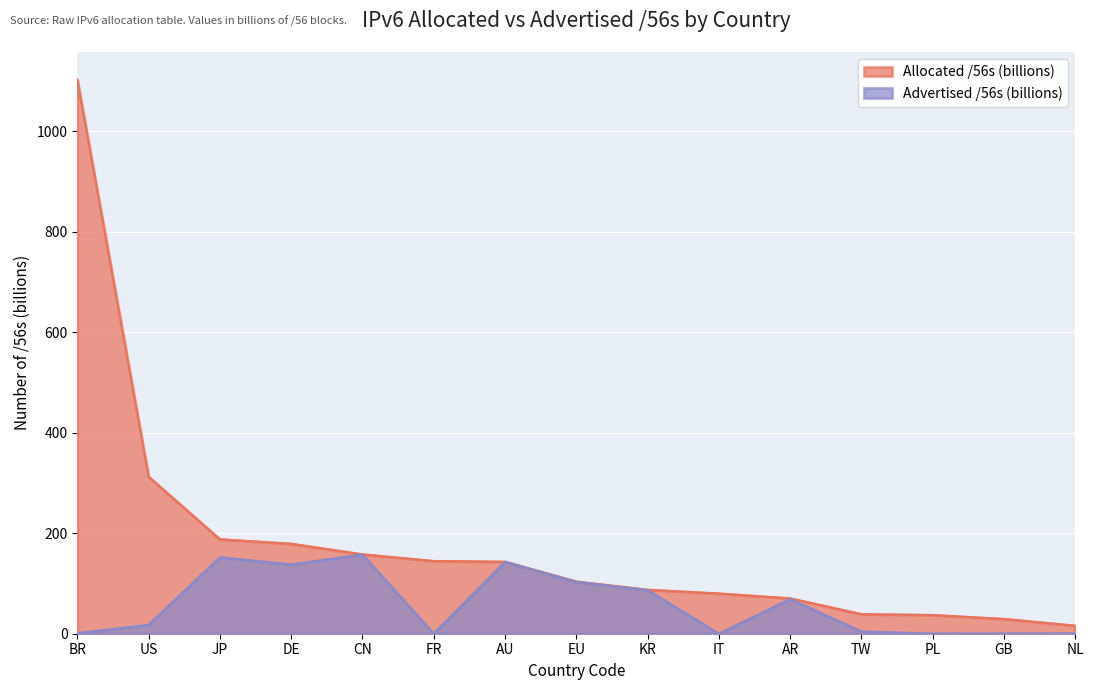

How many categories are shown in the chart?

15